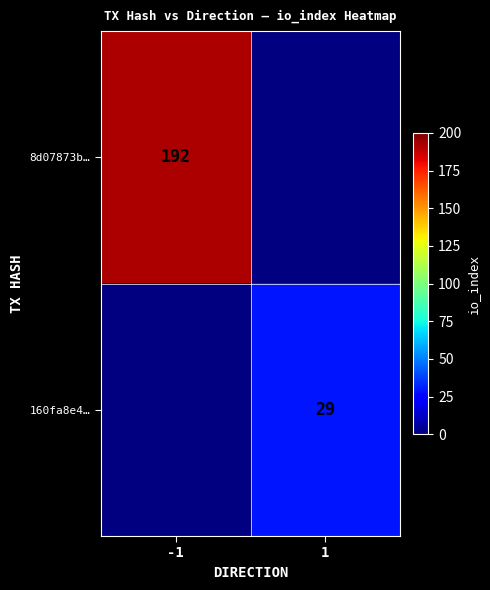

Count the number of data series in this chart.

2